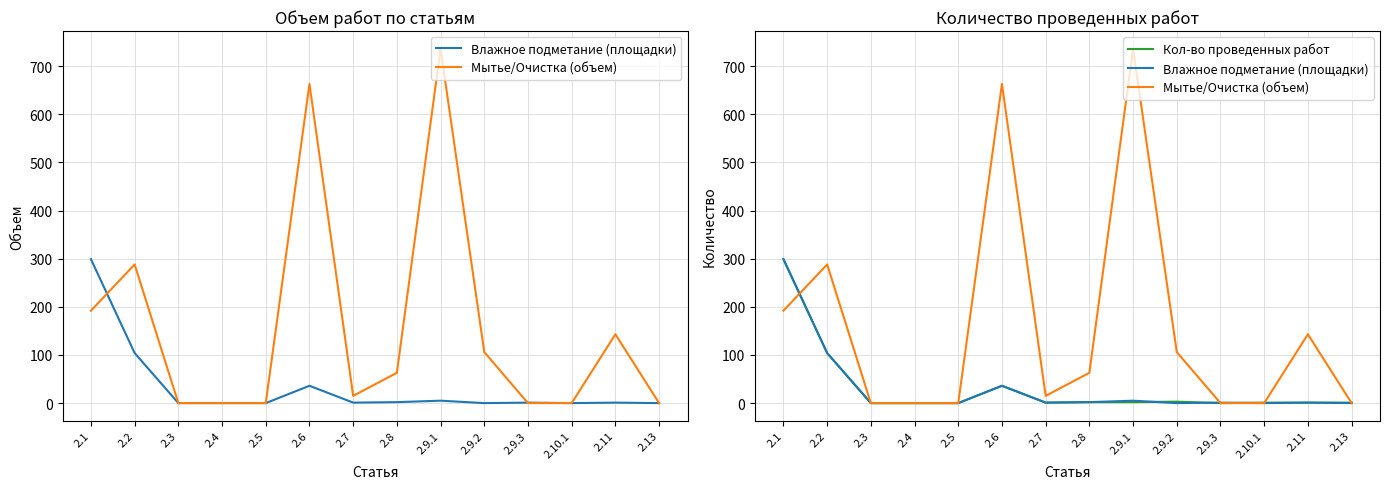

Between which two adjacent categories do Кол-во проведенных работ and Влажное подметание (площадки) first intersect?

2.9.1 and 2.9.2